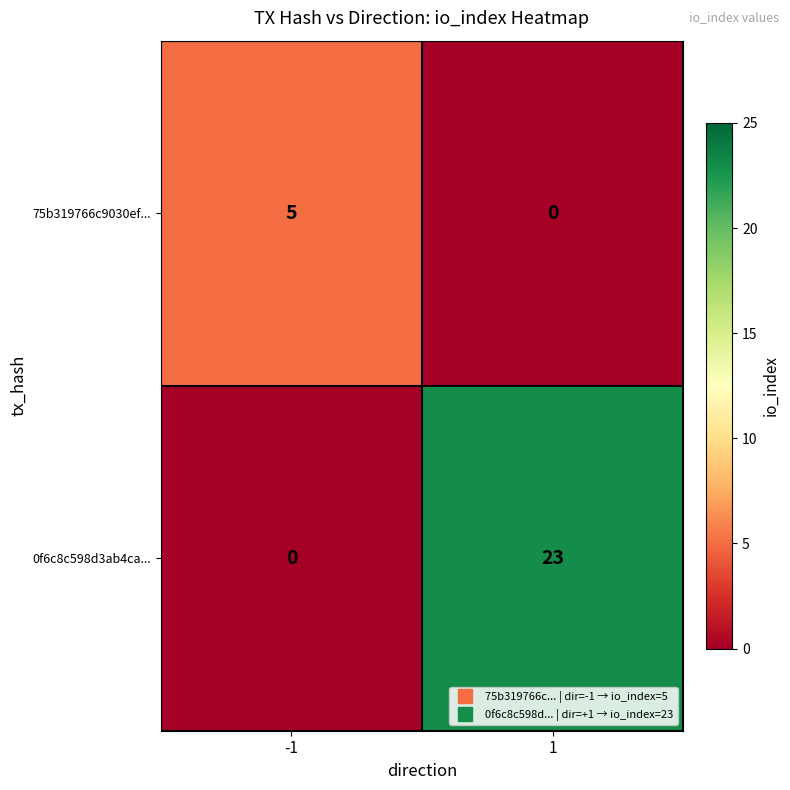

What is the difference between the 75b319766c9030ef... values at -1 and 1?

5